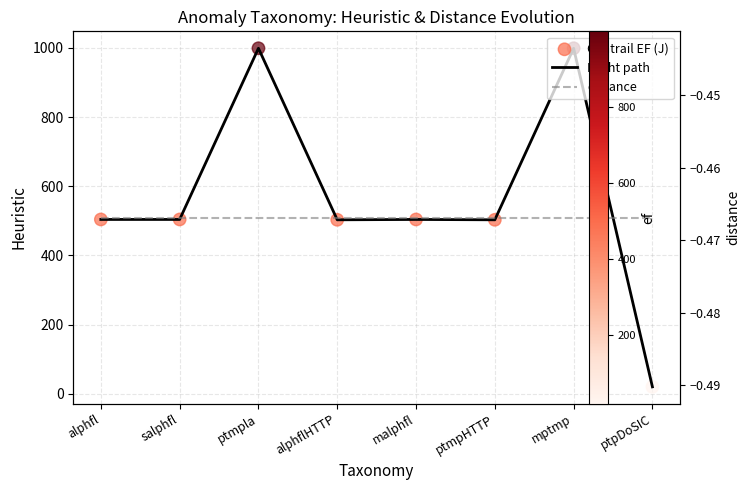

What is the total value across all series at ptpDoSIC?

39.5